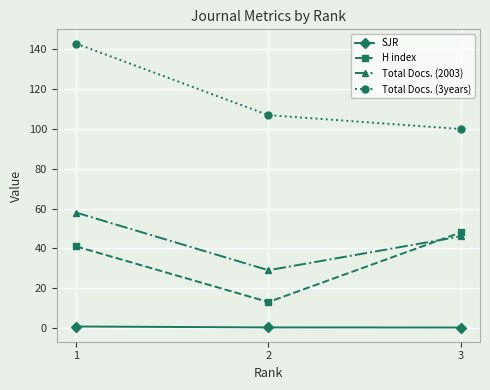

Which series has the widest spread of values?

Total Docs. (3years)